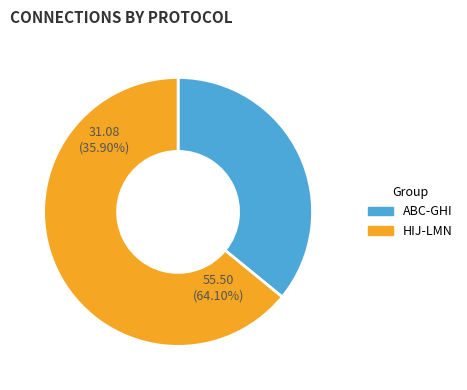

True or false: GHI accounts for 1% of the total.

False